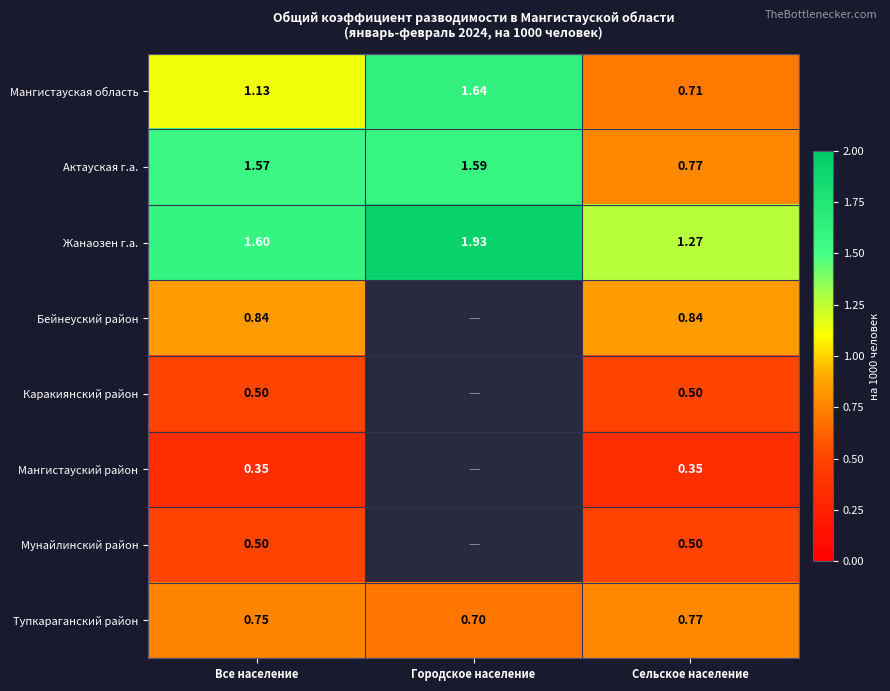

Between Все население and Сельское население, which series saw the biggest shift?

Актауская г.а.